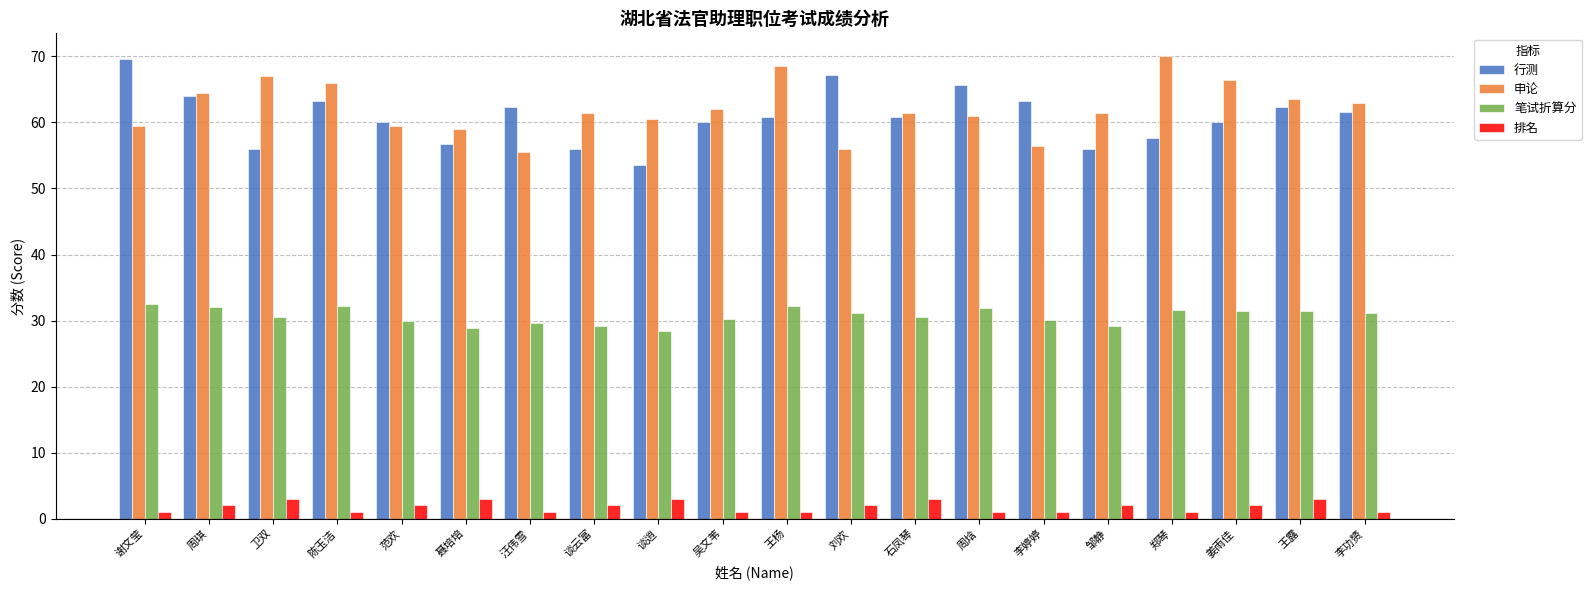

Which series has the largest range (max minus min)?

行测